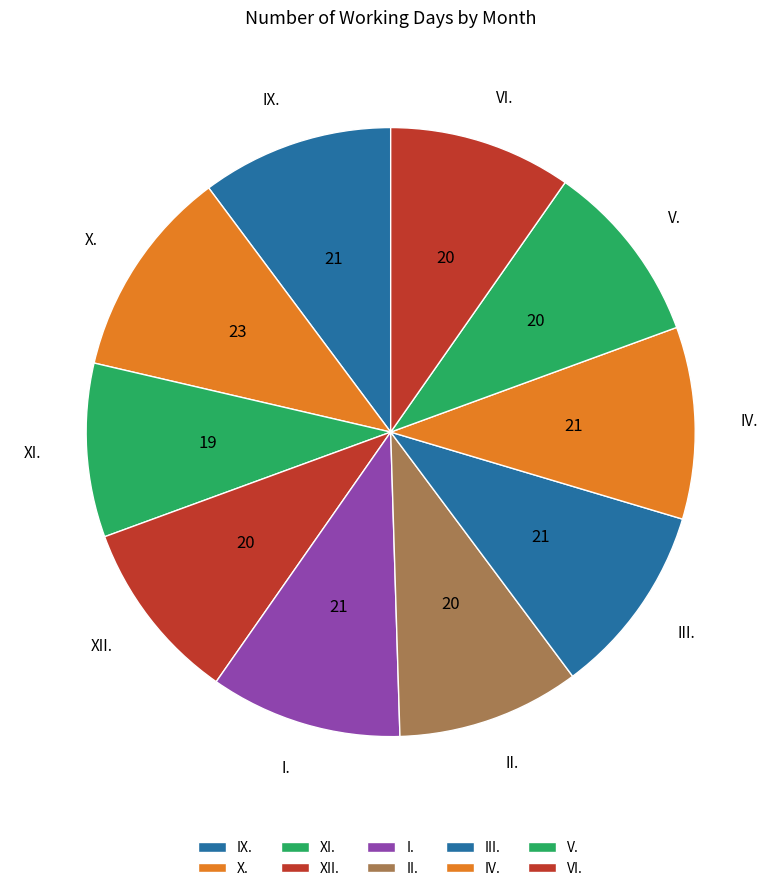

Count the number of slices in the pie.

10